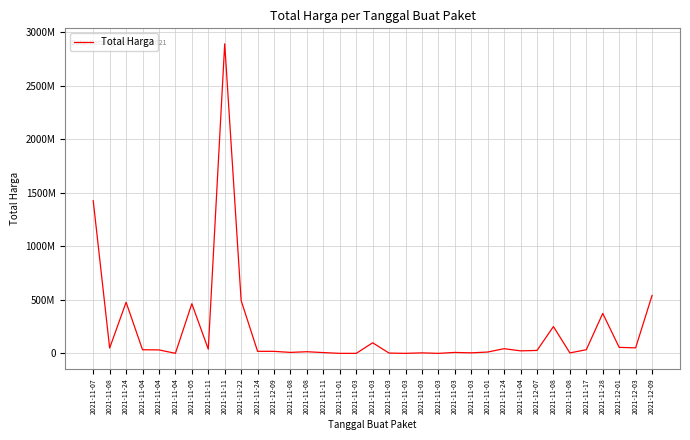

Where is the data nearest to the value 1446100000?

2021-11-07